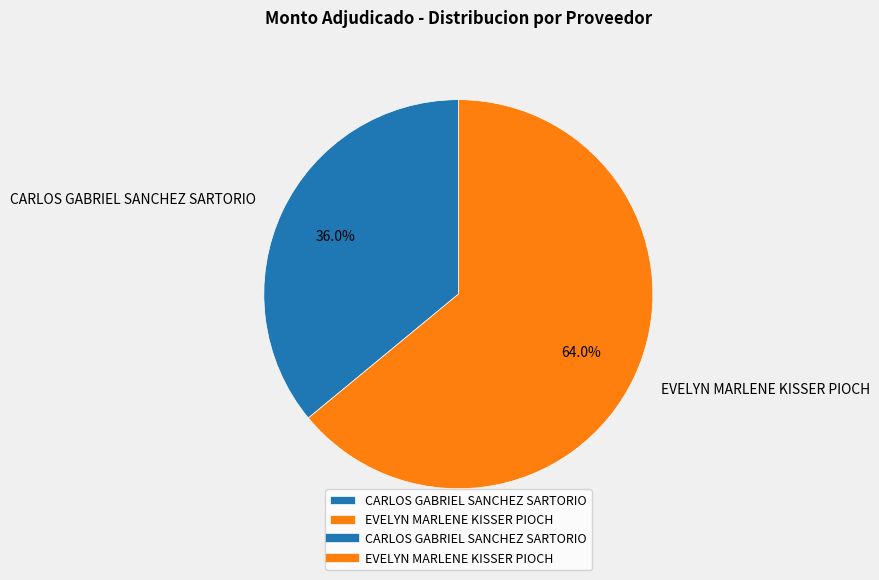

Which category has the smallest portion of the pie?

CARLOS GABRIEL SANCHEZ SARTORIO